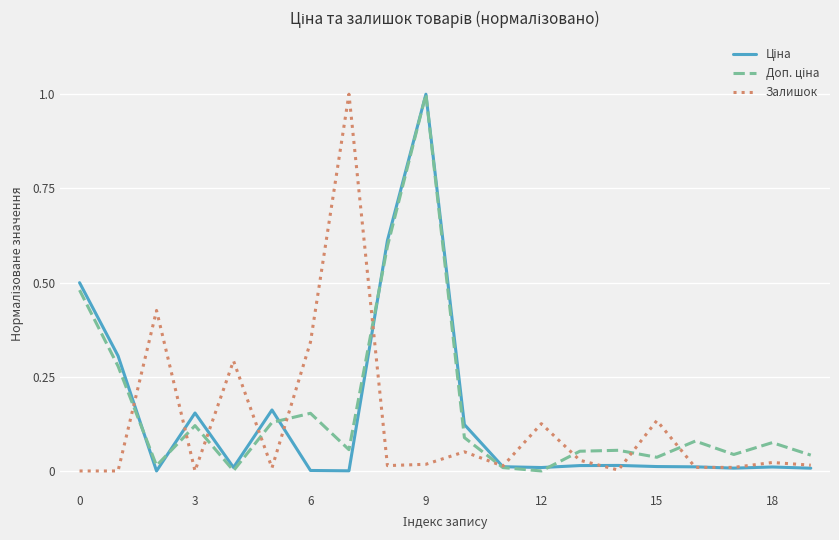

What is the maximum value shown in the chart?

1.0